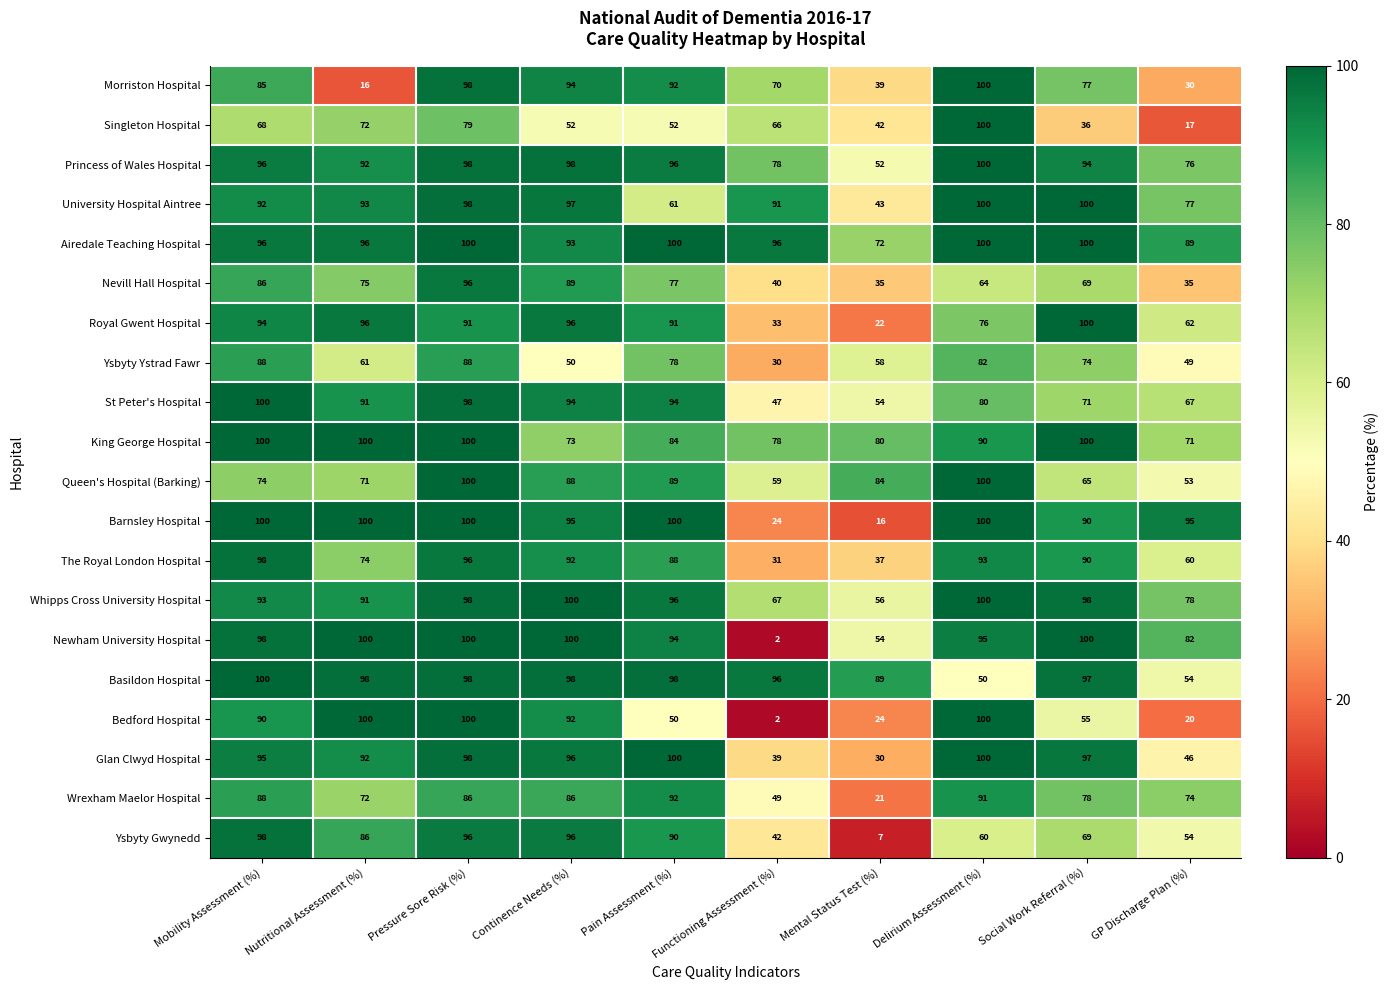

Which series changed the most between Delirium Assessment (%) and Social Work Referral (%)?

Singleton Hospital